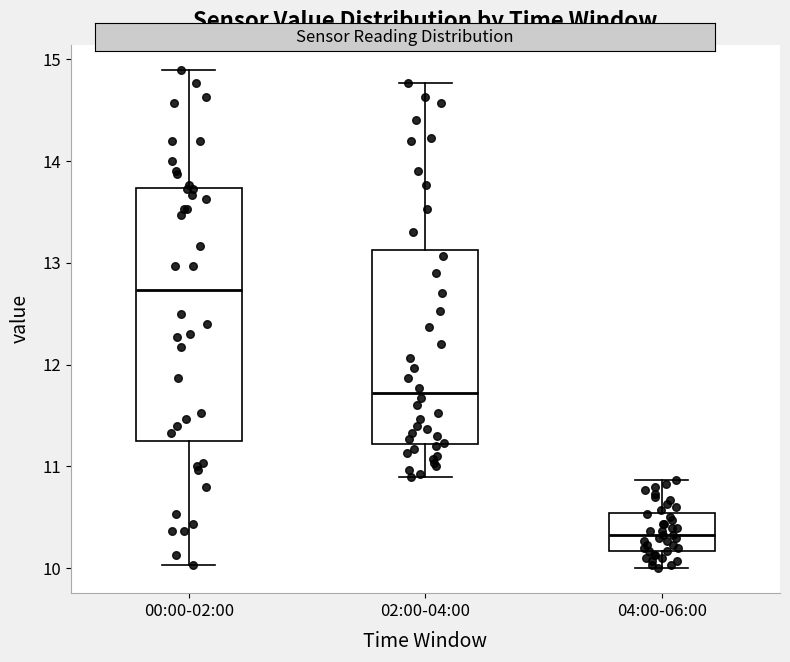

Reading left to right, read every box against the y-axis: the position of its median line, the range the box covers, and the ends of its whiskers. The values are not printed on the chart, so give them approximately, as read against the axis.

00:00-02:00: median 12.7, box 11.3 to 13.7, whiskers 10.0 to 14.9
02:00-04:00: median 11.7, box 11.2 to 13.1, whiskers 10.9 to 14.8
04:00-06:00: median 10.3, box 10.2 to 10.5, whiskers 10.0 to 10.9